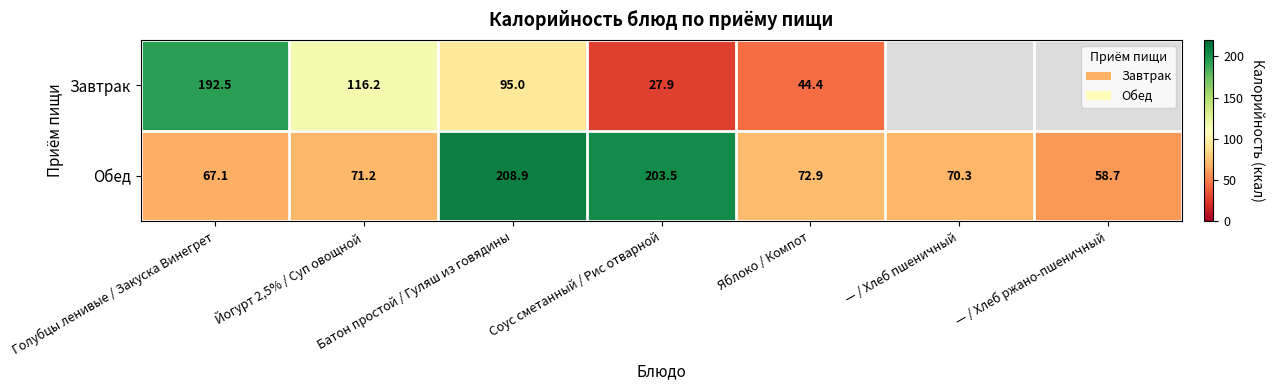

How many distinct data groups are displayed?

2